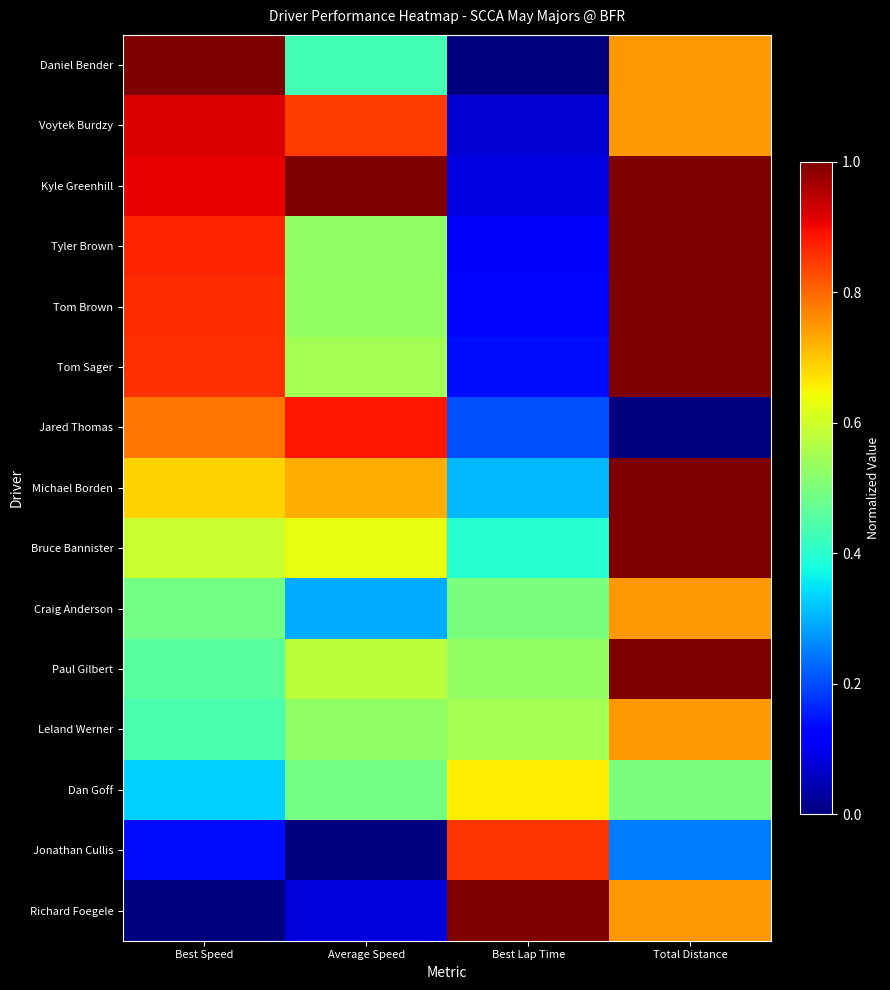

Reading left to right, transcribe all the data shown in this chart.

Daniel Bender: Best Speed=1.0	Average Speed=0.4	Best Lap Time=0.0	Total Distance=0.7
Voytek Burdzy: Best Speed=0.9	Average Speed=0.8	Best Lap Time=0.1	Total Distance=0.7
Kyle Greenhill: Best Speed=0.9	Average Speed=1.0	Best Lap Time=0.1	Total Distance=1.0
Tyler Brown: Best Speed=0.9	Average Speed=0.5	Best Lap Time=0.1	Total Distance=1.0
Tom Brown: Best Speed=0.9	Average Speed=0.5	Best Lap Time=0.1	Total Distance=1.0
Tom Sager: Best Speed=0.9	Average Speed=0.5	Best Lap Time=0.1	Total Distance=1.0
Jared Thomas: Best Speed=0.8	Average Speed=0.9	Best Lap Time=0.2	Total Distance=0.0
Michael Borden: Best Speed=0.7	Average Speed=0.7	Best Lap Time=0.3	Total Distance=1.0
Bruce Bannister: Best Speed=0.6	Average Speed=0.6	Best Lap Time=0.4	Total Distance=1.0
Craig Anderson: Best Speed=0.5	Average Speed=0.3	Best Lap Time=0.5	Total Distance=0.7
Paul Gilbert: Best Speed=0.5	Average Speed=0.6	Best Lap Time=0.5	Total Distance=1.0
Leland Werner: Best Speed=0.4	Average Speed=0.5	Best Lap Time=0.5	Total Distance=0.7
Dan Goff: Best Speed=0.3	Average Speed=0.5	Best Lap Time=0.7	Total Distance=0.5
Jonathan Cullis: Best Speed=0.1	Average Speed=0.0	Best Lap Time=0.9	Total Distance=0.2
Richard Foegele: Best Speed=0.0	Average Speed=0.1	Best Lap Time=1.0	Total Distance=0.7